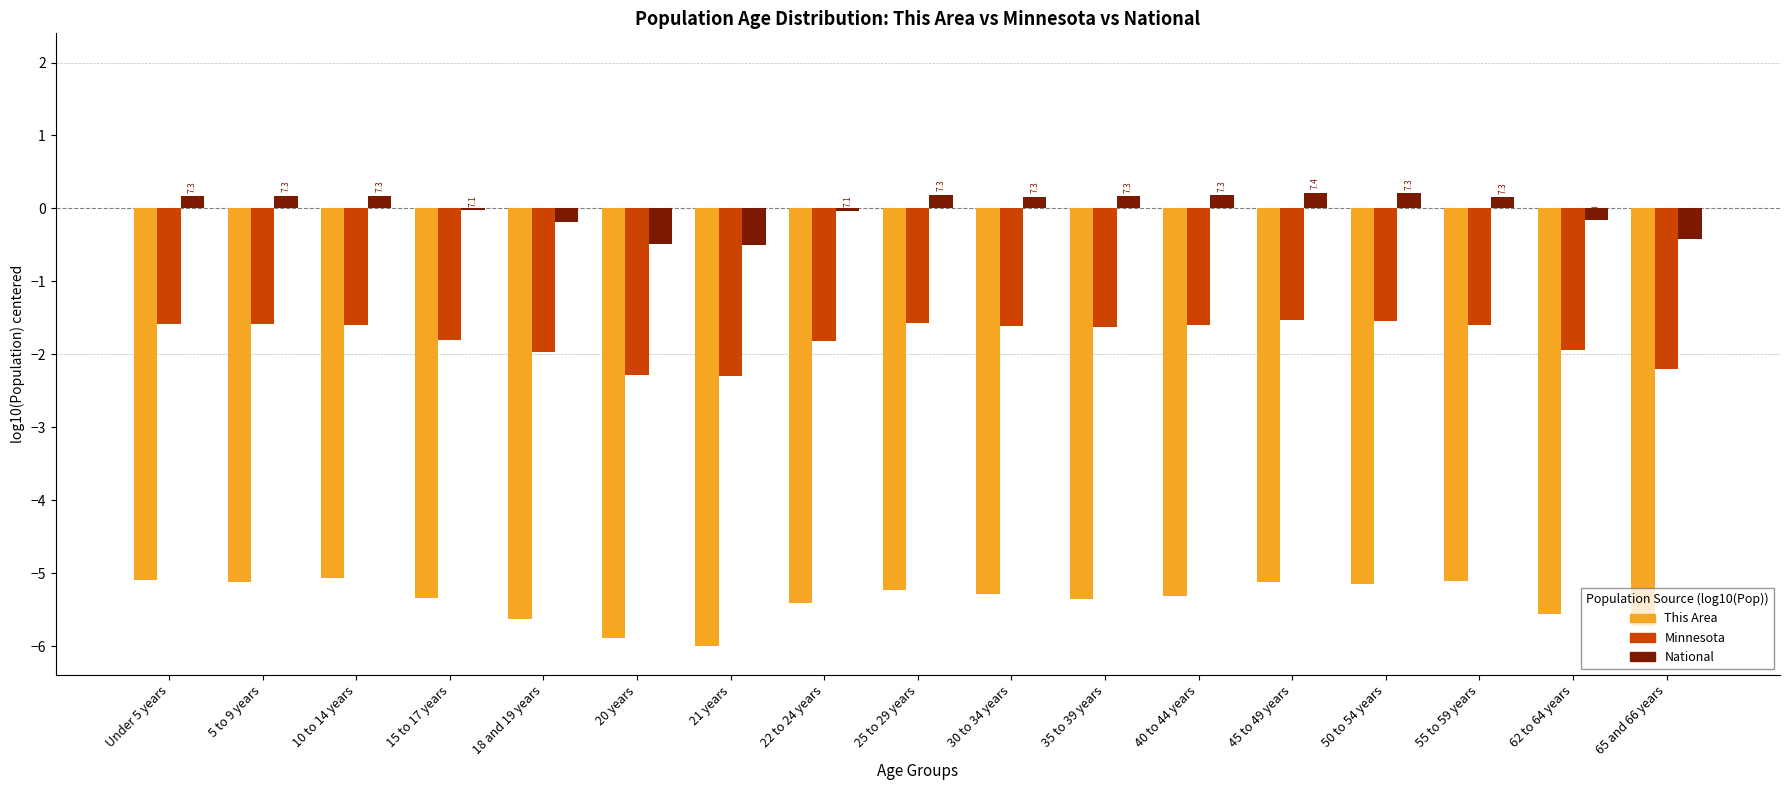

What is the difference between the maximum and second lowest values in the This Area series?

0.8